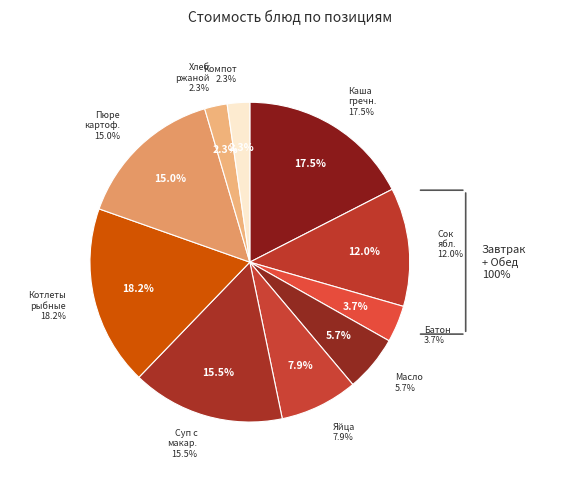

Does Масло (порциями) represent more than half of the total?

No